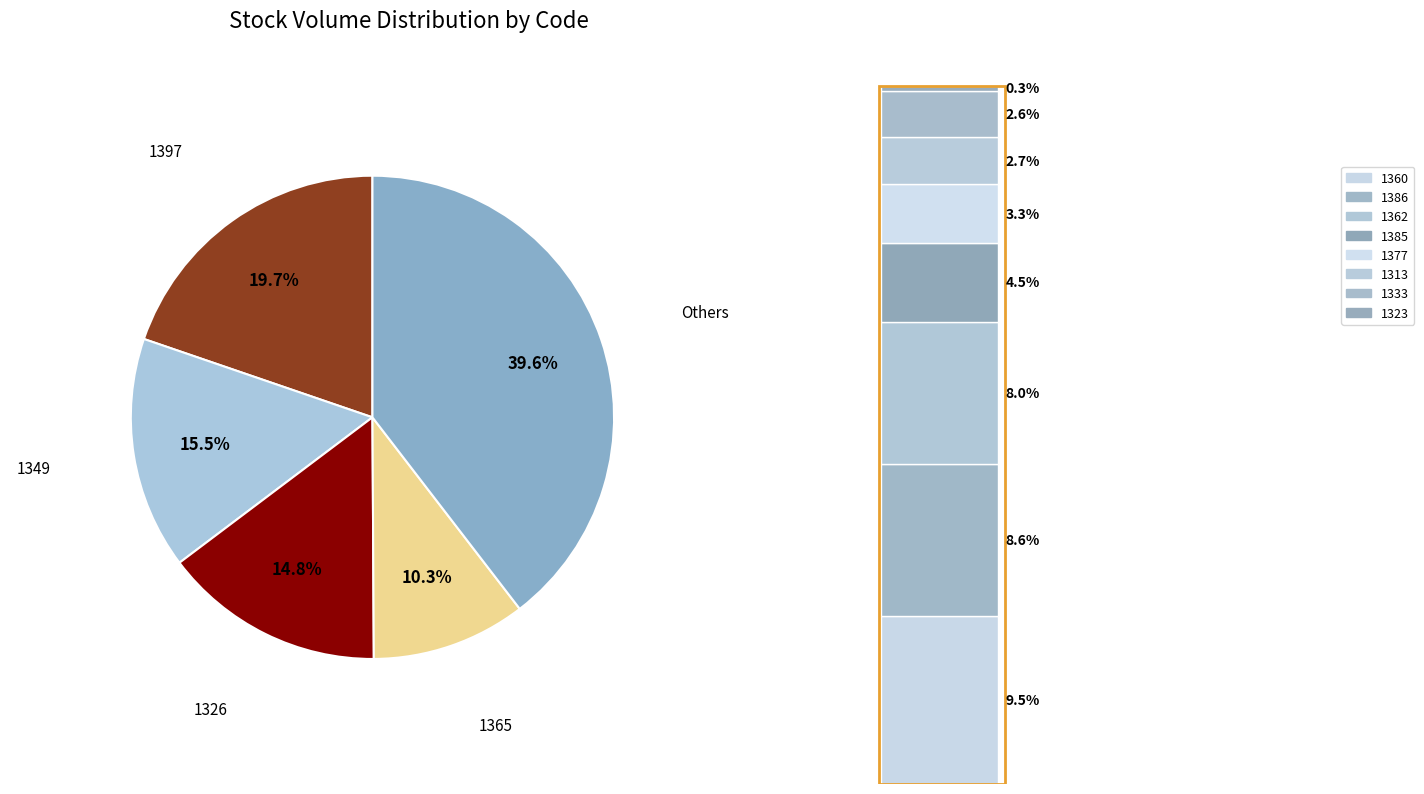

Is it true that 1365 is 3% of the pie?

False